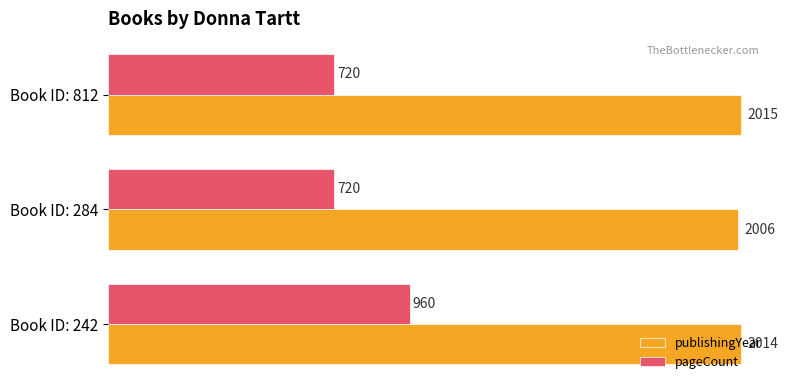

Which series has the largest range (max minus min)?

pageCount